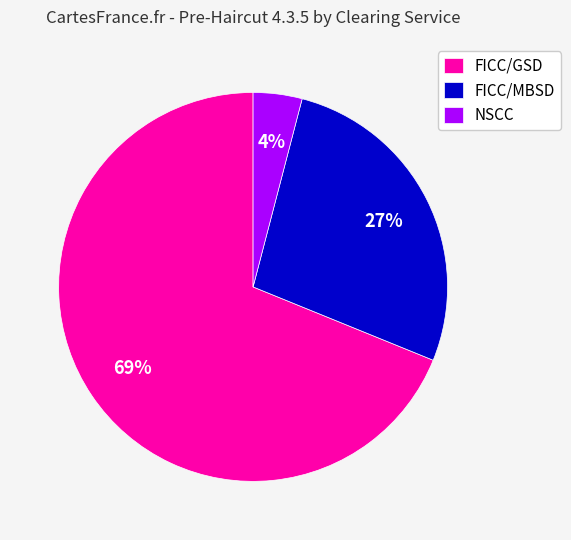

How many segments does this pie chart have?

3